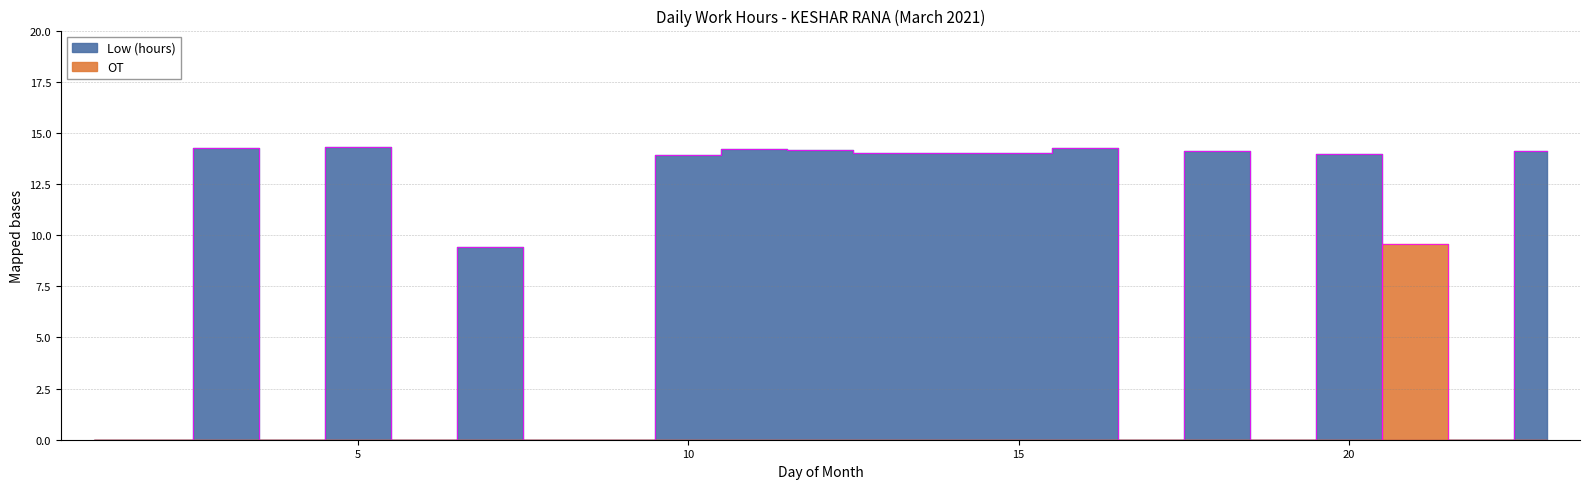

Rank the series at 2 from lowest to highest value.

Low (hours), OT